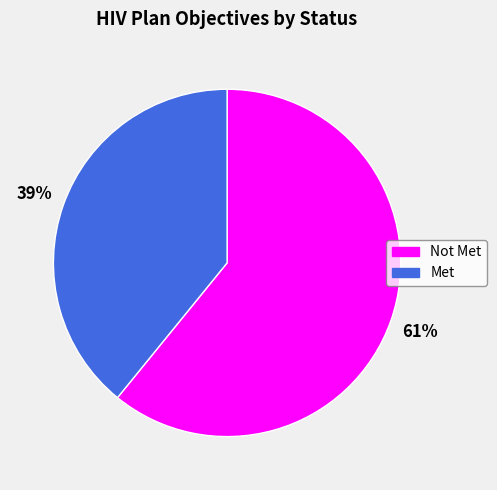

To the nearest percent, what is the difference between the Not Met and Met slice percentages?

22%